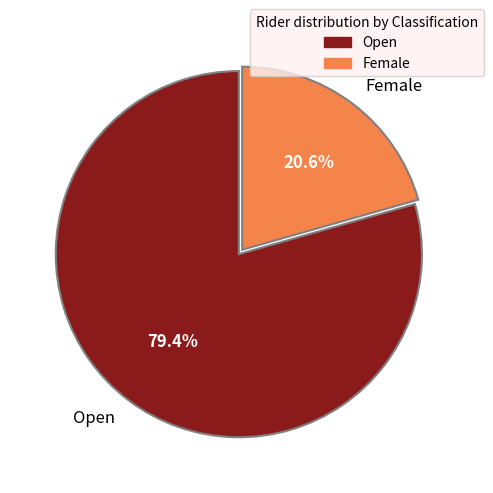

How many segments does this pie chart have?

2